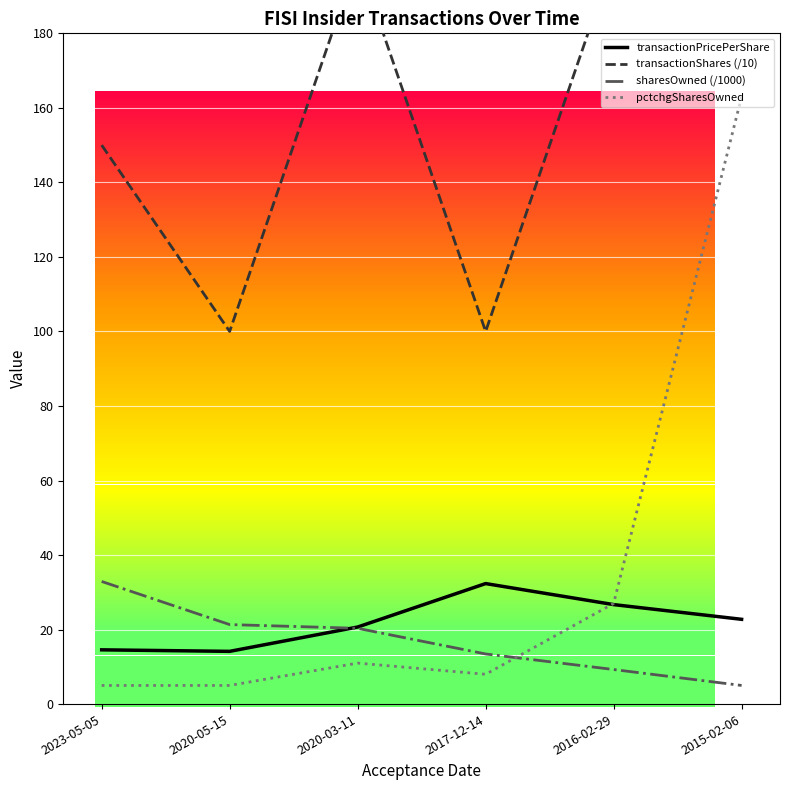

What is the total value across all series at 2020-05-15?

140.5